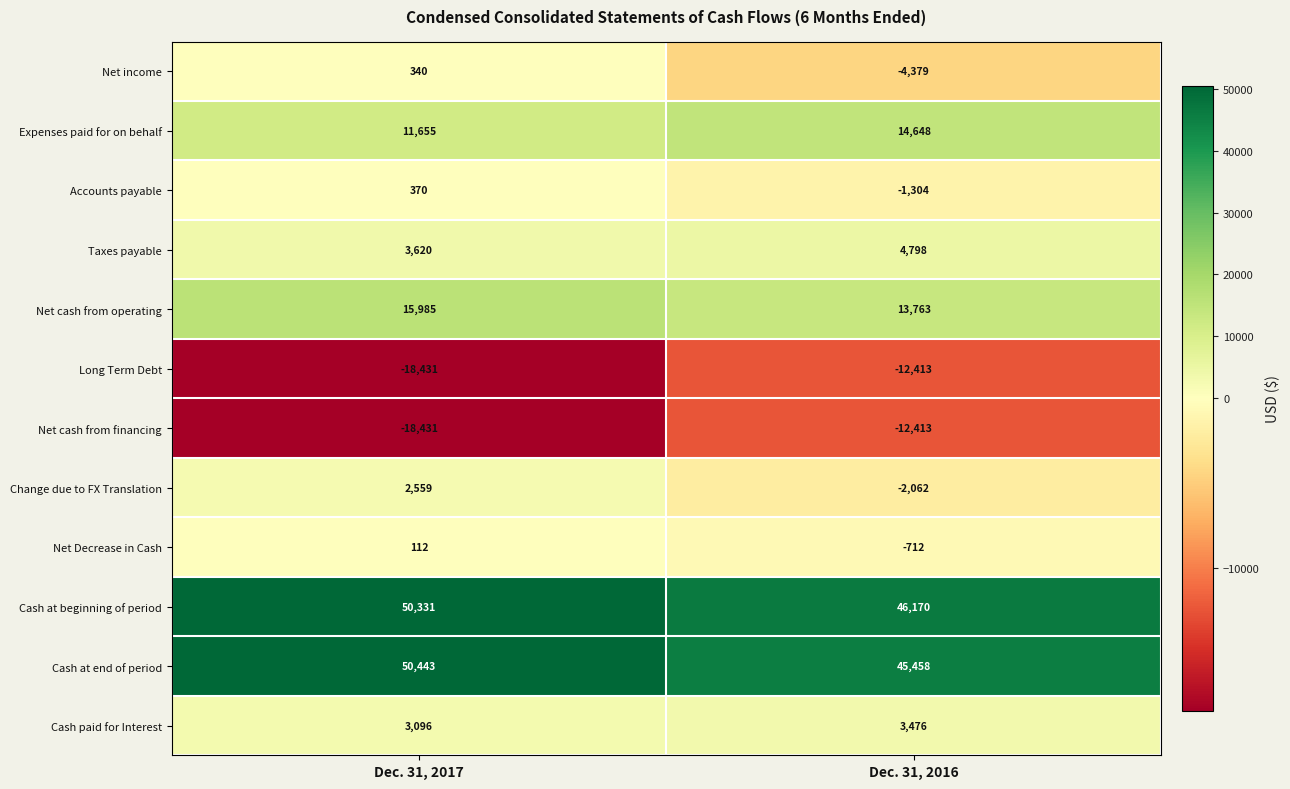

Reading left to right, what are all the values shown in this chart?

Net income: 340	-4379
Expenses paid for on behalf: 11655	14648
Accounts payable: 370	-1304
Taxes payable: 3620	4798
Net cash from operating: 15985	13763
Long Term Debt: -18431	-12413
Net cash from financing: -18431	-12413
Change due to FX Translation: 2559	-2062
Net Decrease in Cash: 112	-712
Cash at beginning of period: 50331	46170
Cash at end of period: 50443	45458
Cash paid for Interest: 3096	3476